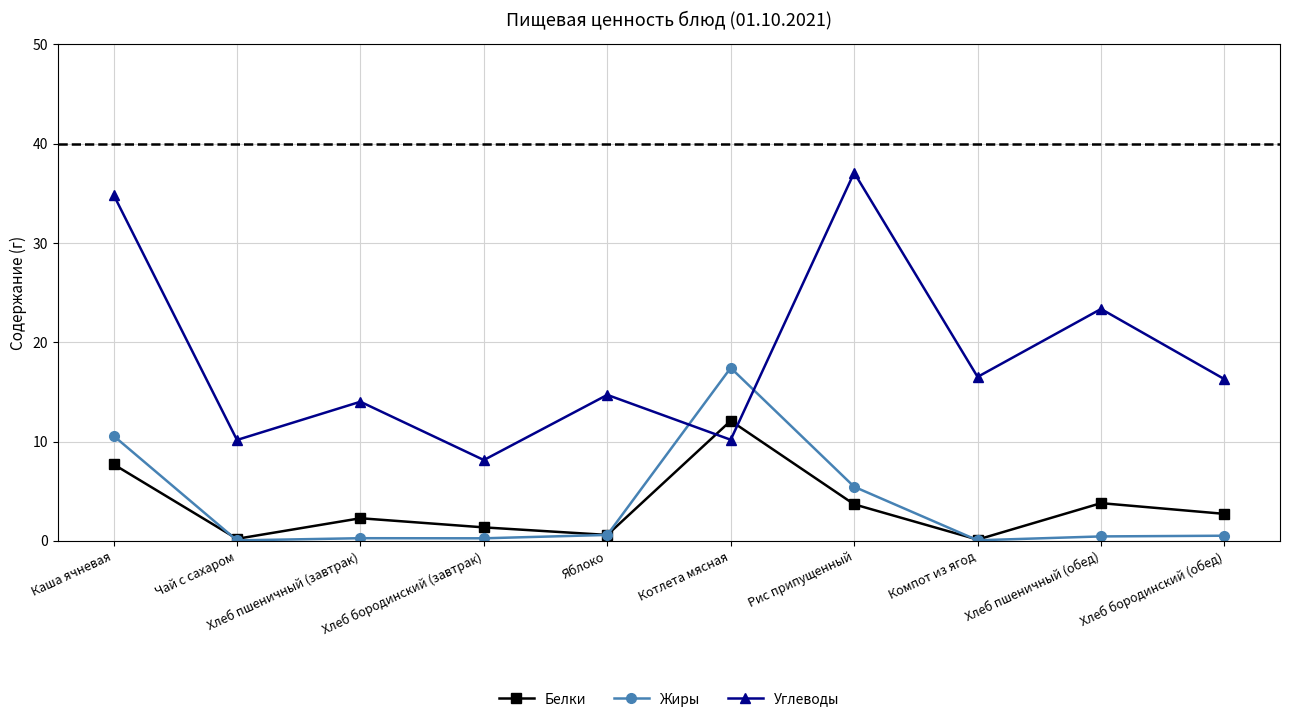

How many times do Углеводы and Белки cross each other?

2